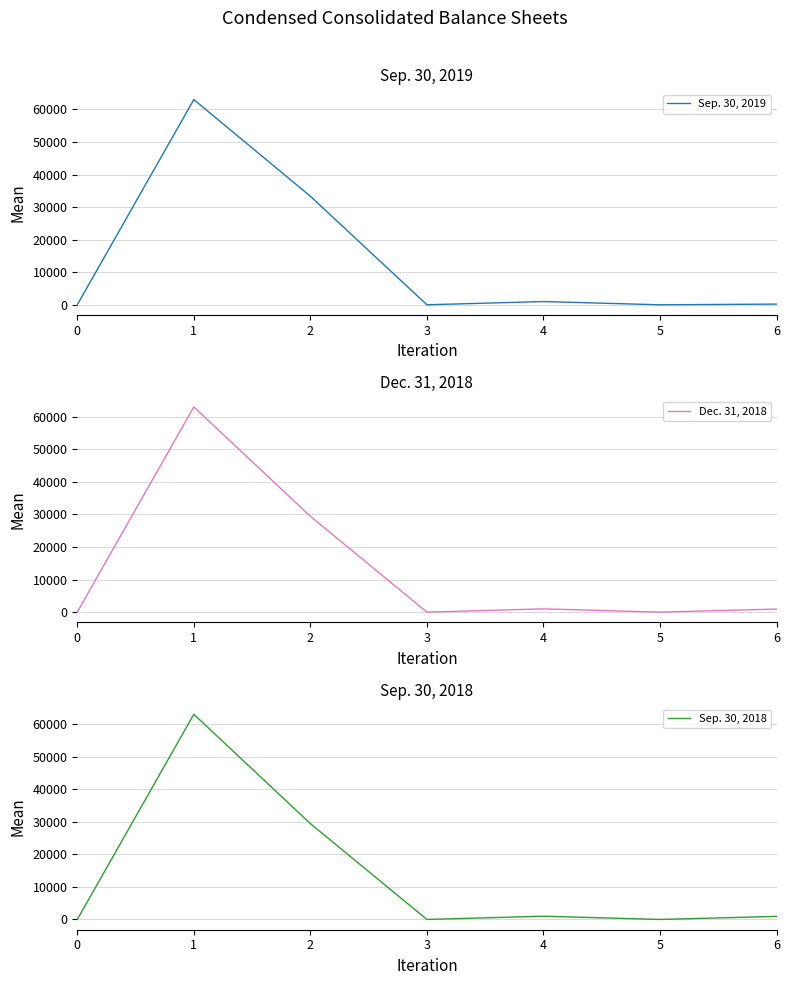

Rank the series at 6 from lowest to highest value.

Sep. 30, 2019, Dec. 31, 2018, Sep. 30, 2018